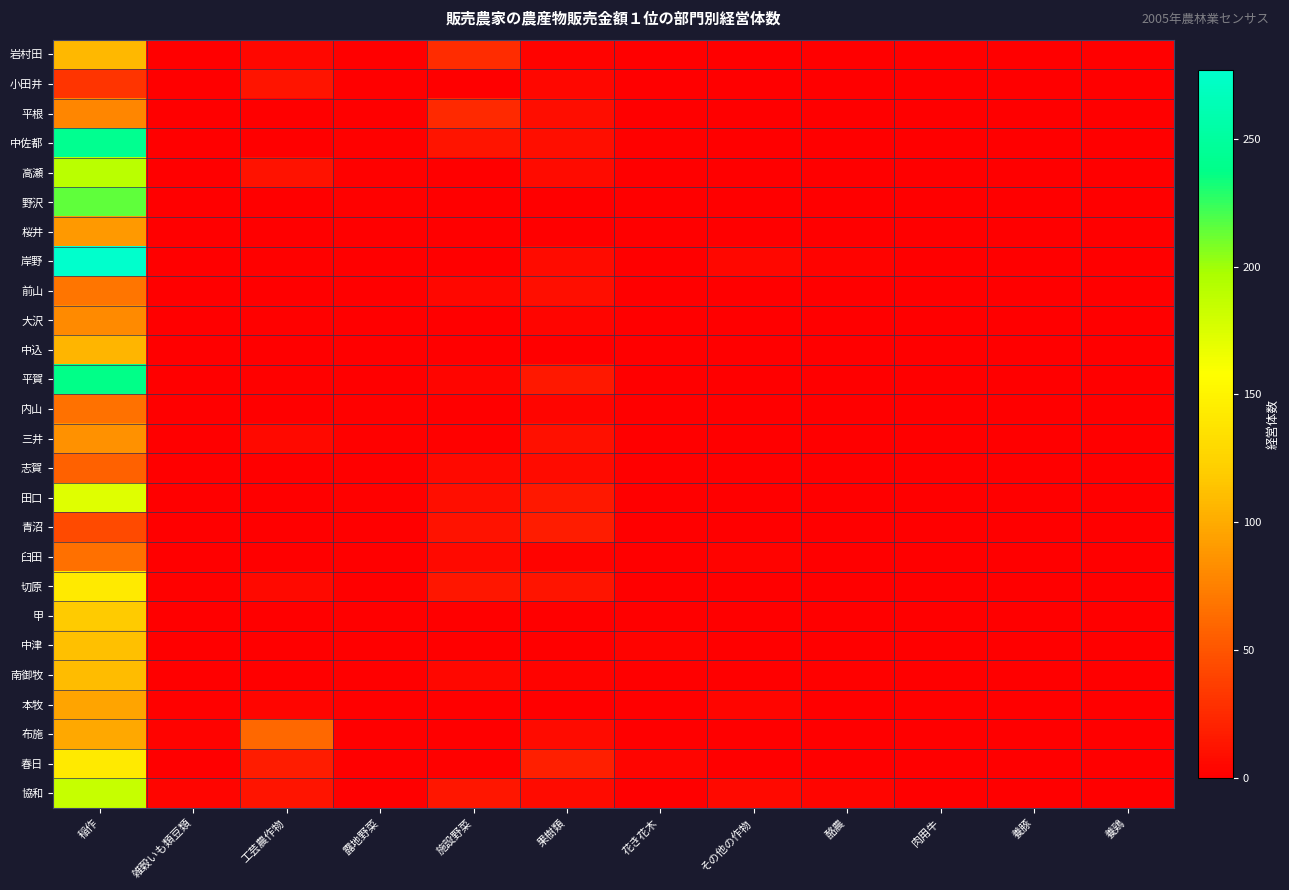

What is the maximum value shown in the chart?

277